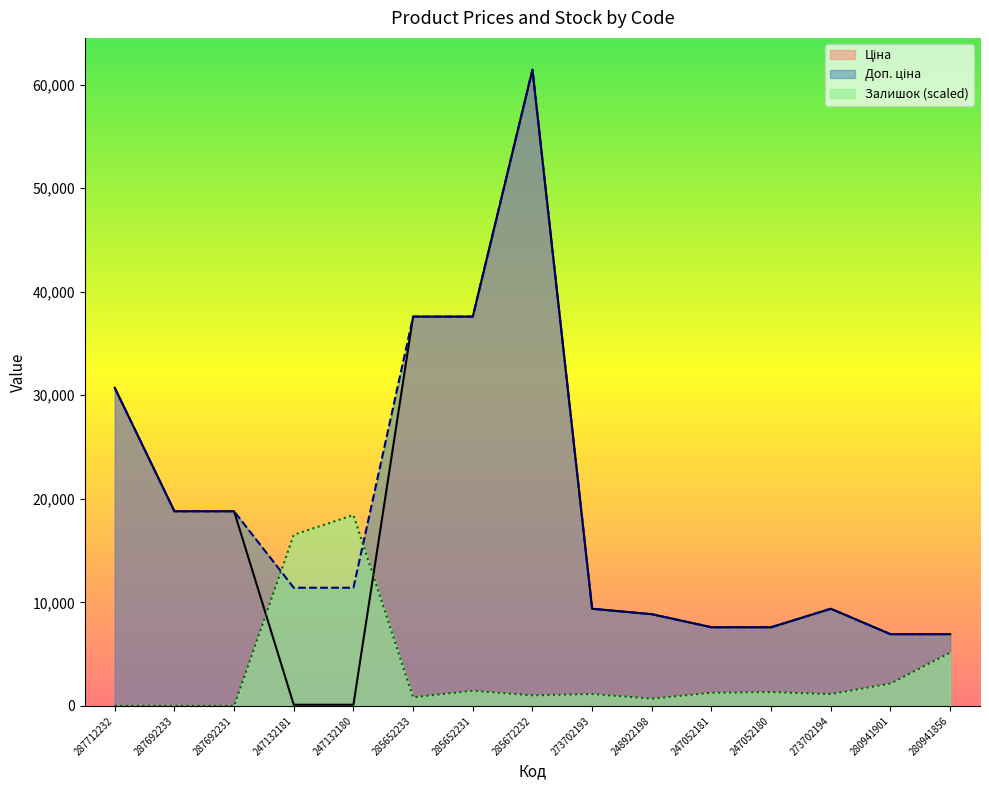

What are all the series names shown in the legend?

Ціна, Доп. ціна, Залишок